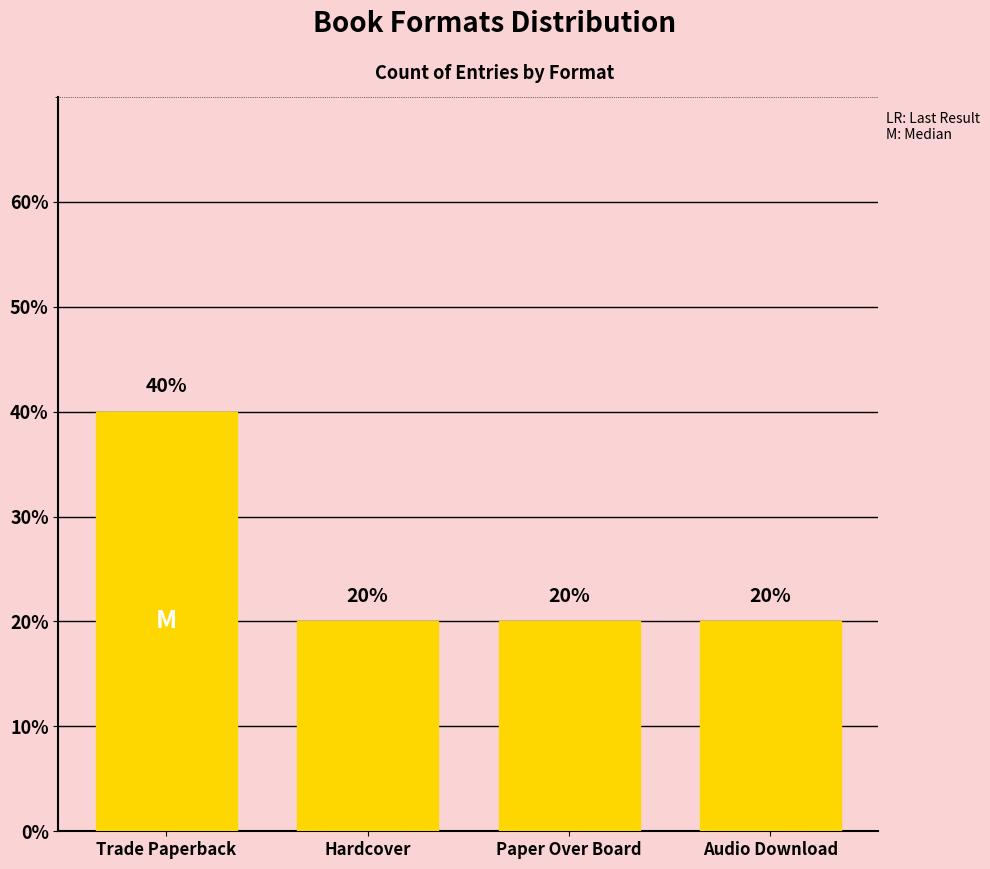

True or false: the data shows 40 at Trade Paperback.

True